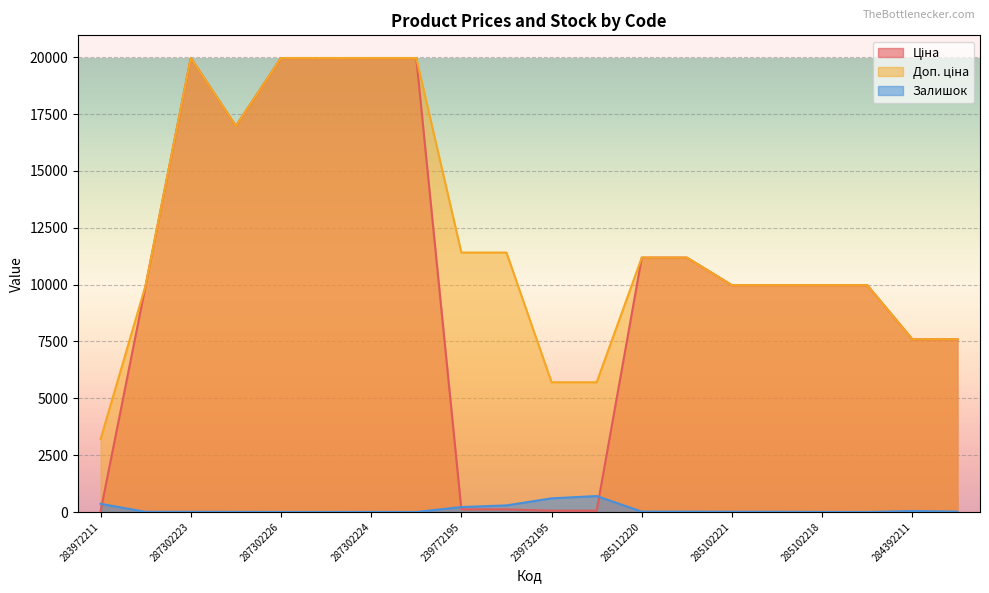

Between 239732195 and 285102219, which series saw the biggest shift?

Ціна